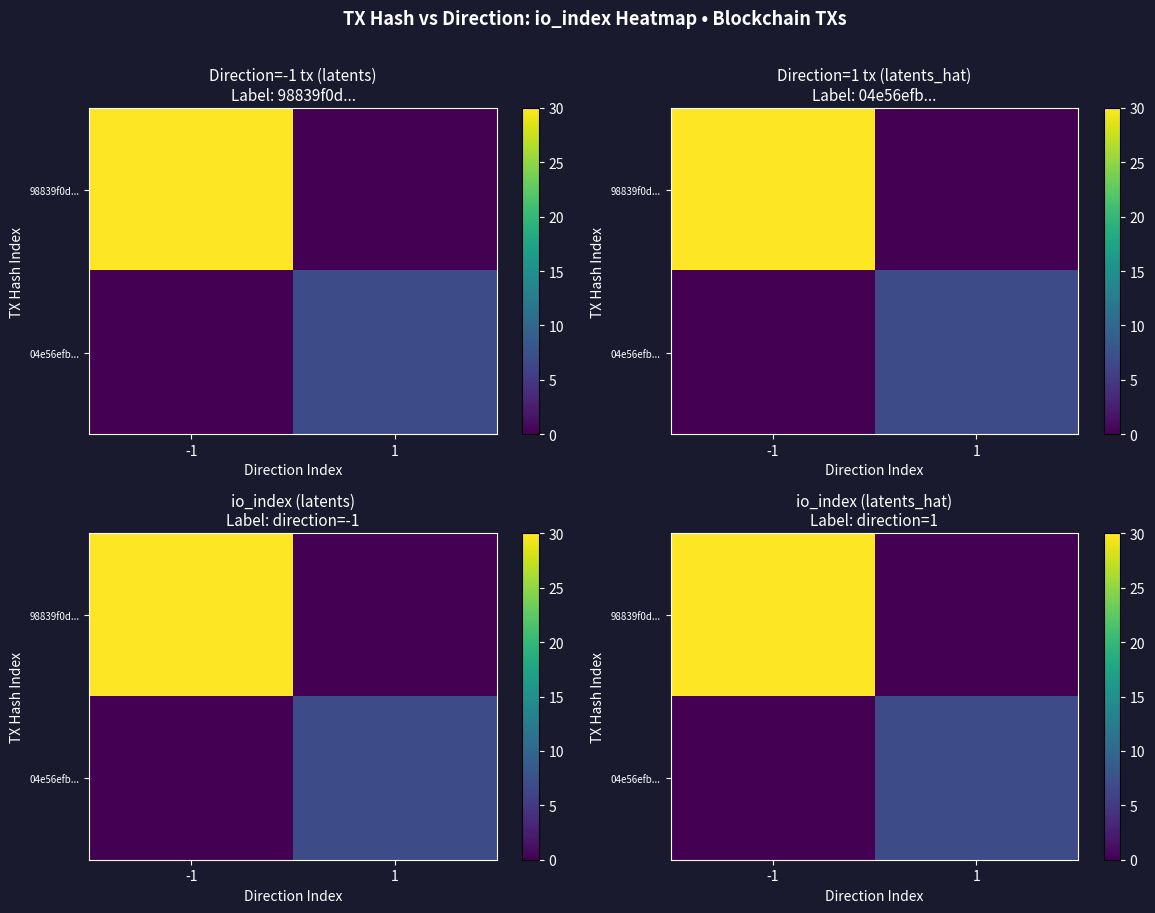

Rank the series by their maximum value, from lowest to highest.

04e56efb..., 98839f0d...